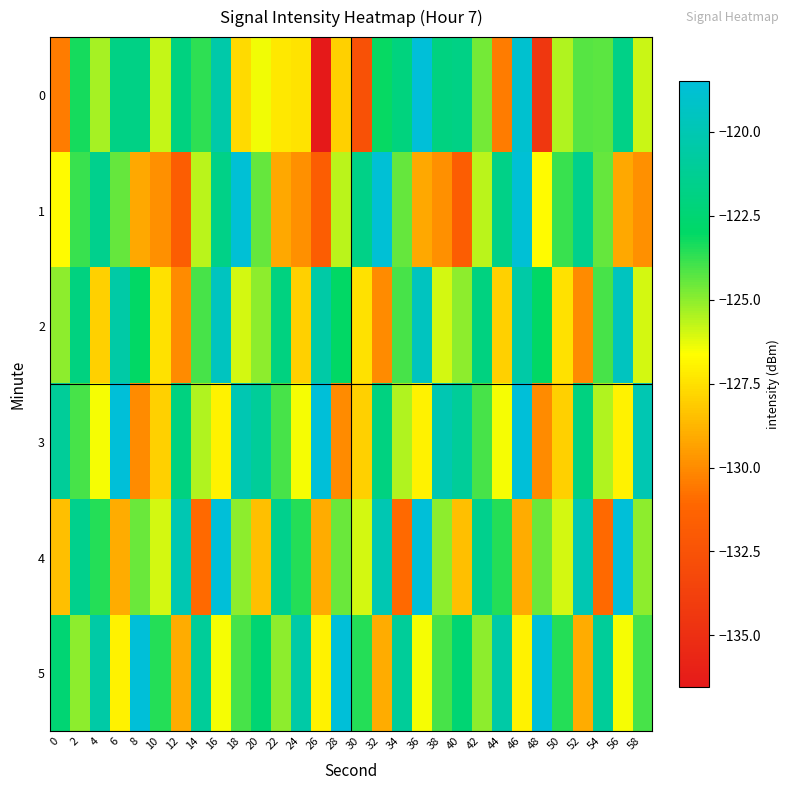

At which category is the sum across all series the highest?

46